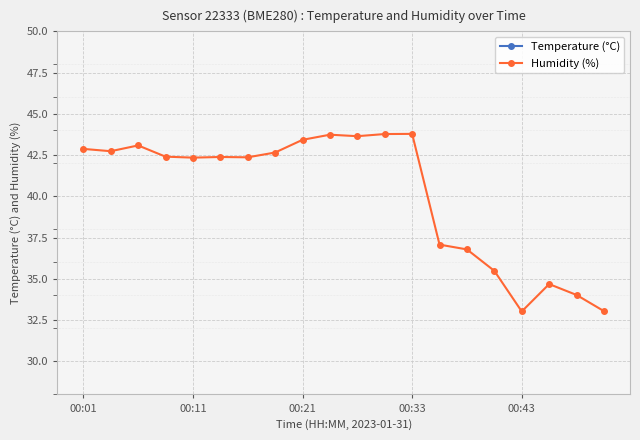

At how many categories does at least one series exceed 17?

20